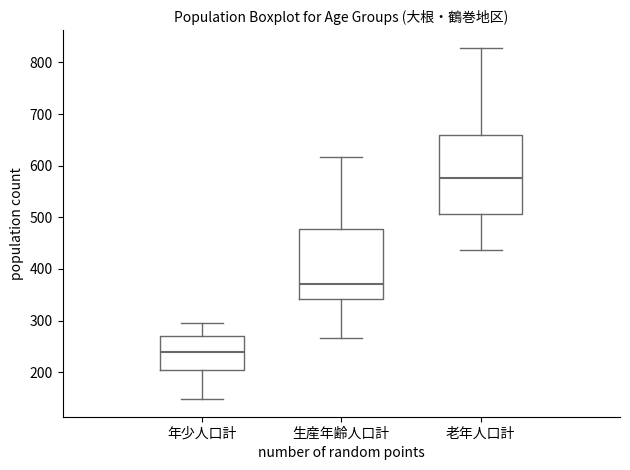

Reading left to right, transcribe this box plot: for each box, give where its median line is, the range the box spans, and where its two whiskers end, as read against the y-axis. The values are not printed on the chart, so give them approximately, as read against the axis.

年少人口計: median 240, box 200 to 270, whiskers 150 to 300
生産年齢人口計: median 370, box 340 to 480, whiskers 270 to 620
老年人口計: median 580, box 510 to 660, whiskers 440 to 830